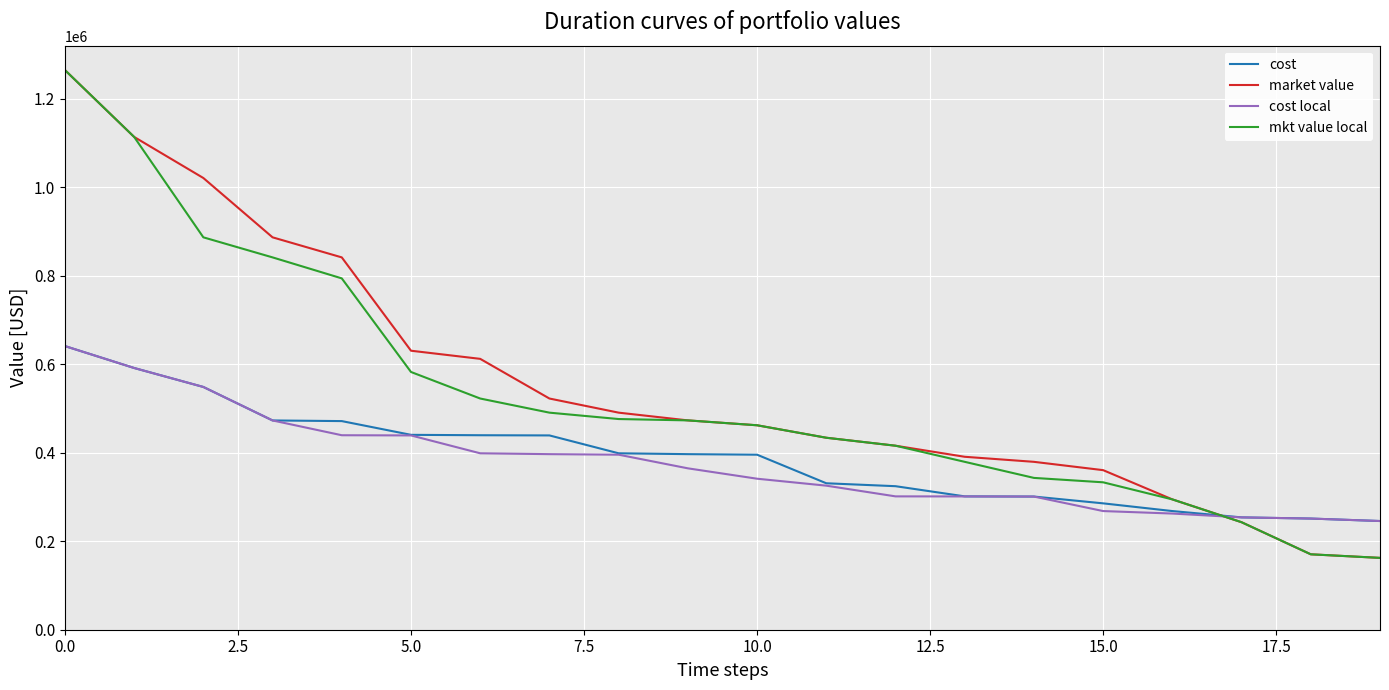

What is the smallest value displayed?

162315.6